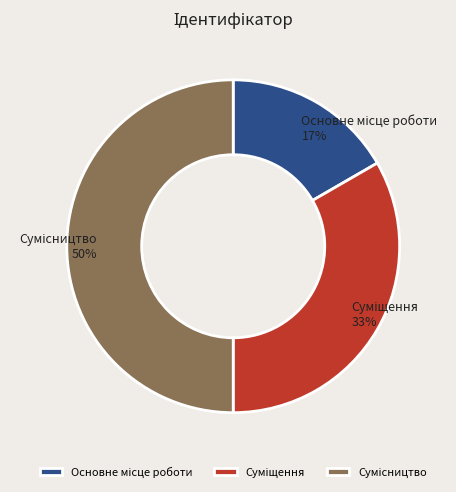

To the nearest percent, what is the average slice percentage?

33%